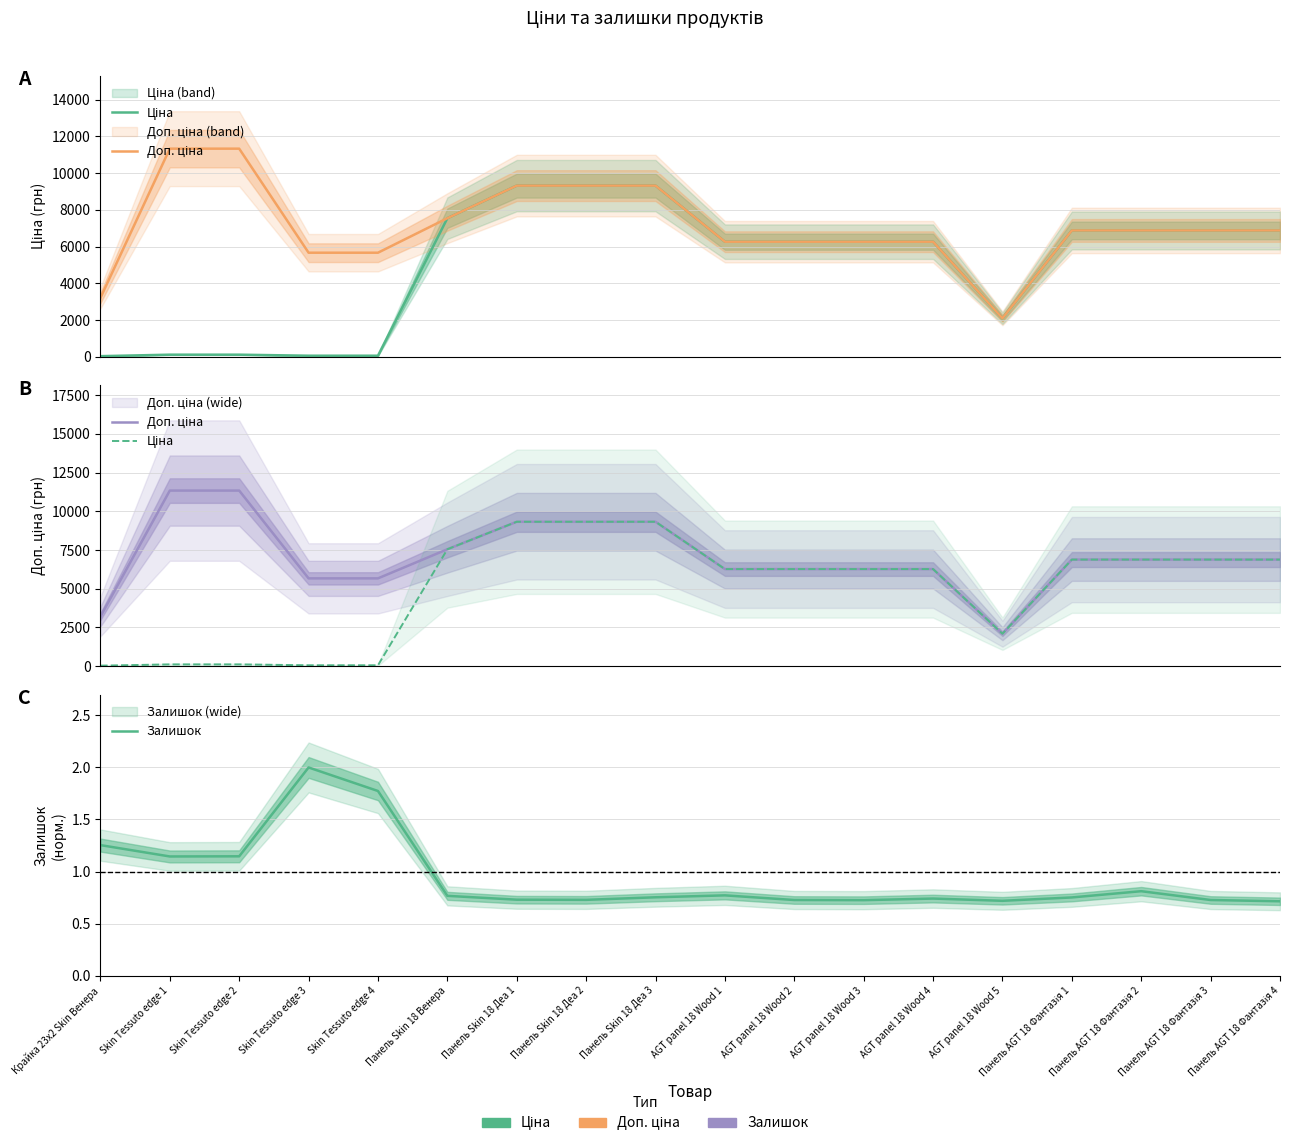

What is the label of the 7th point from the left?

Панель Skin 18 Деа 1